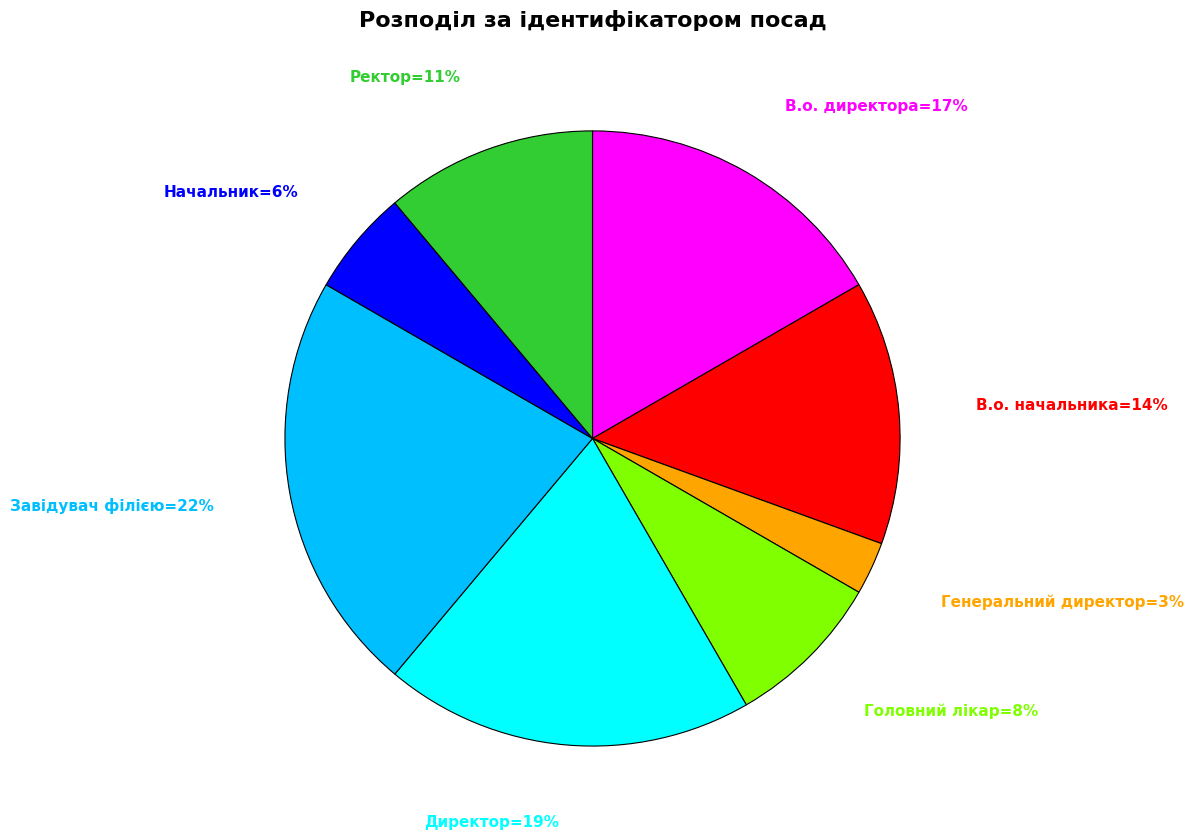

To the nearest percent, what is the difference between the largest and smallest slice percentages?

19%